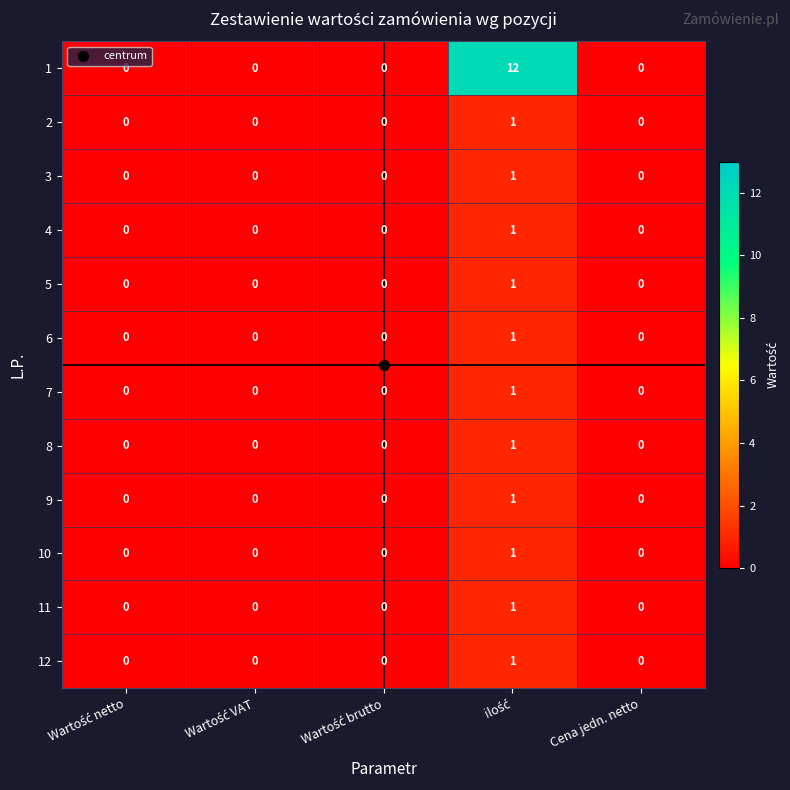

What is the difference between the maximum and minimum values in the 1 series?

12